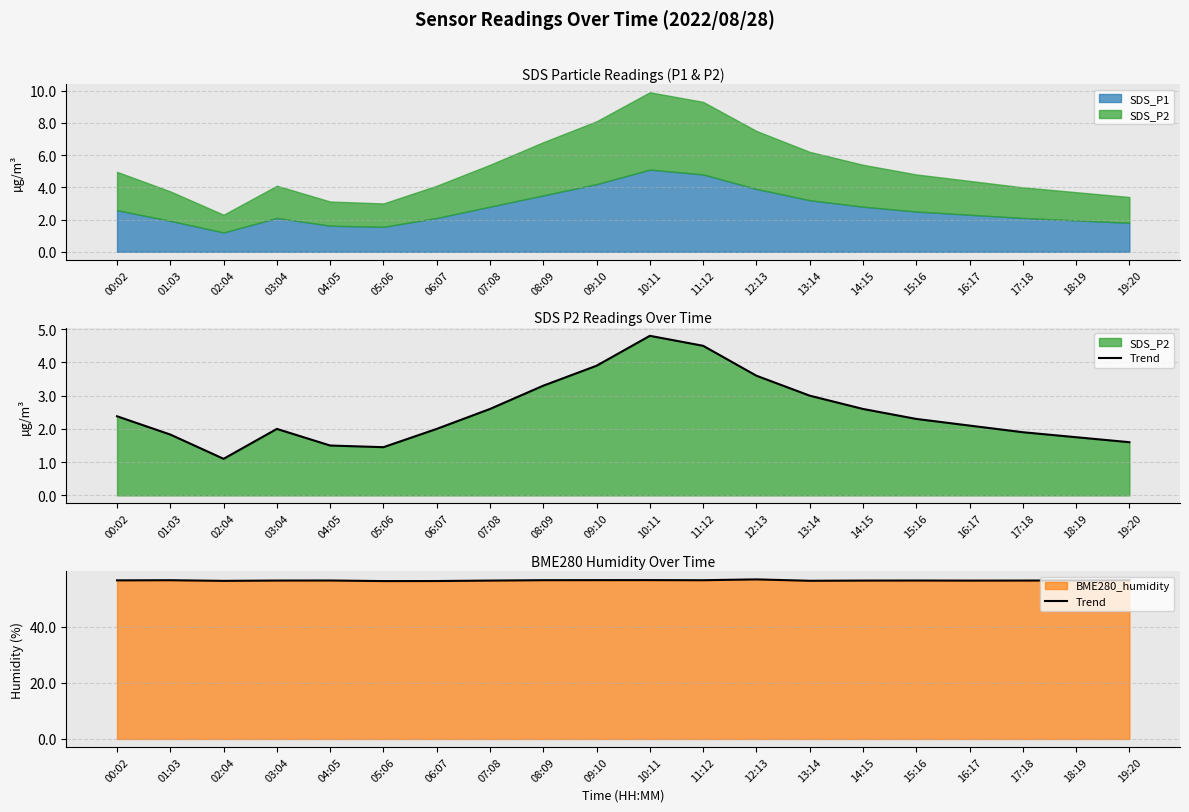

What is the value of the 18th point from the left?

56.4